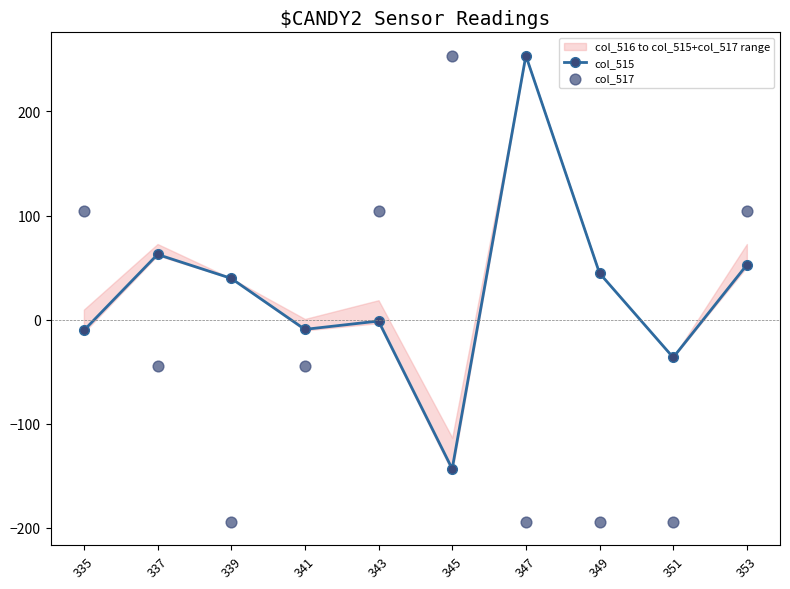

Which series reaches the minimum Y coordinate?

col_517